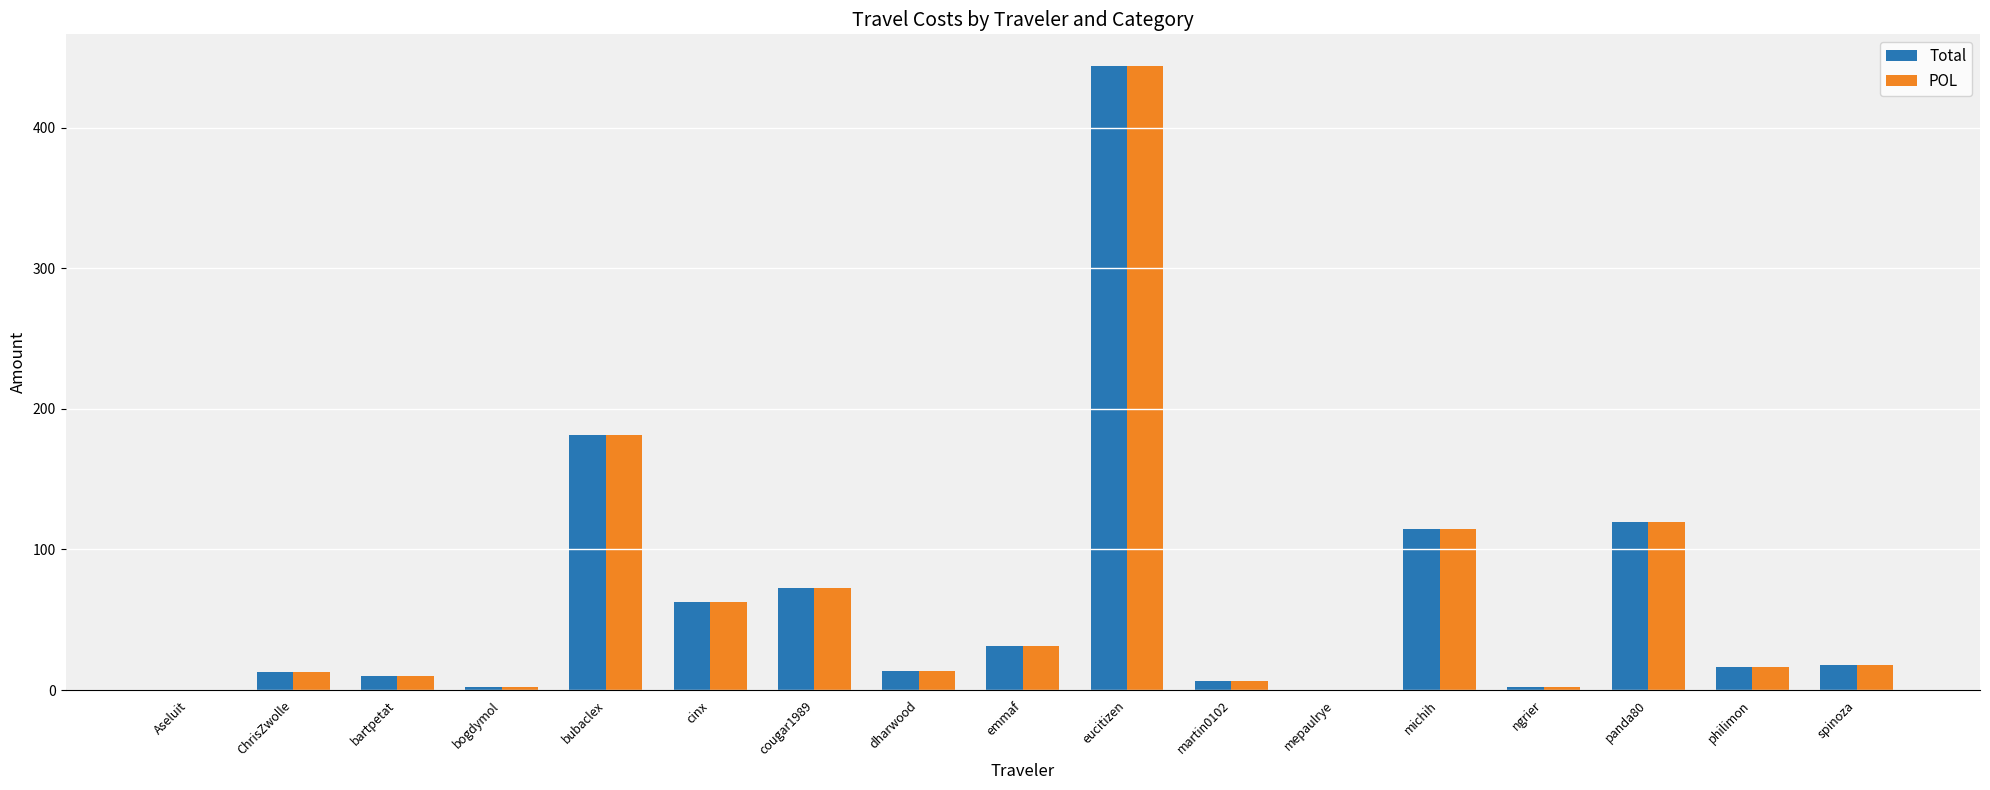

At which category is the sum across all series the highest?

eucitizen